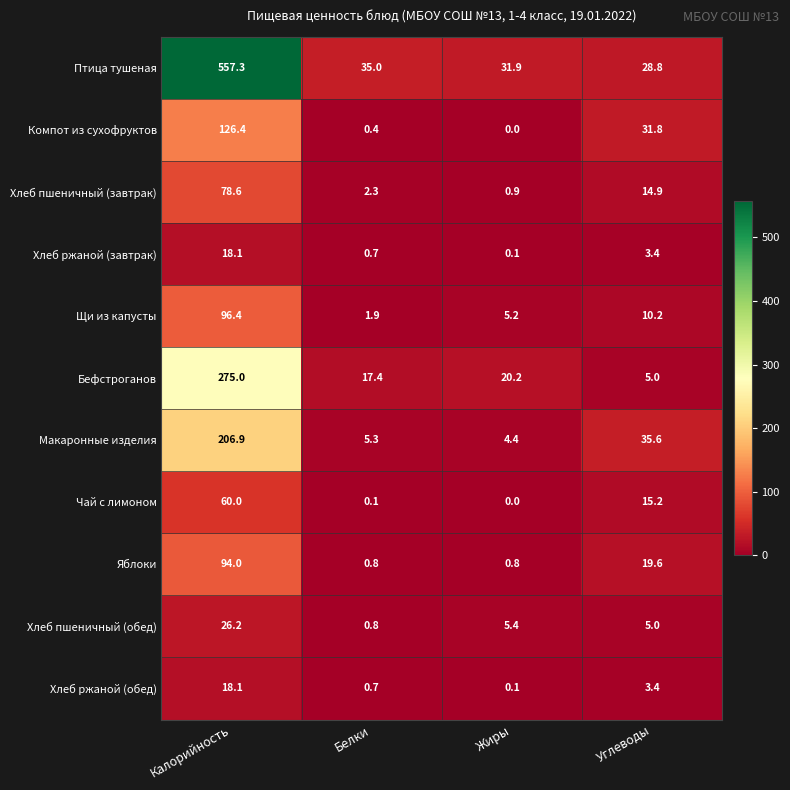

Which category has the highest value in the Чай с лимоном series?

Калорийность